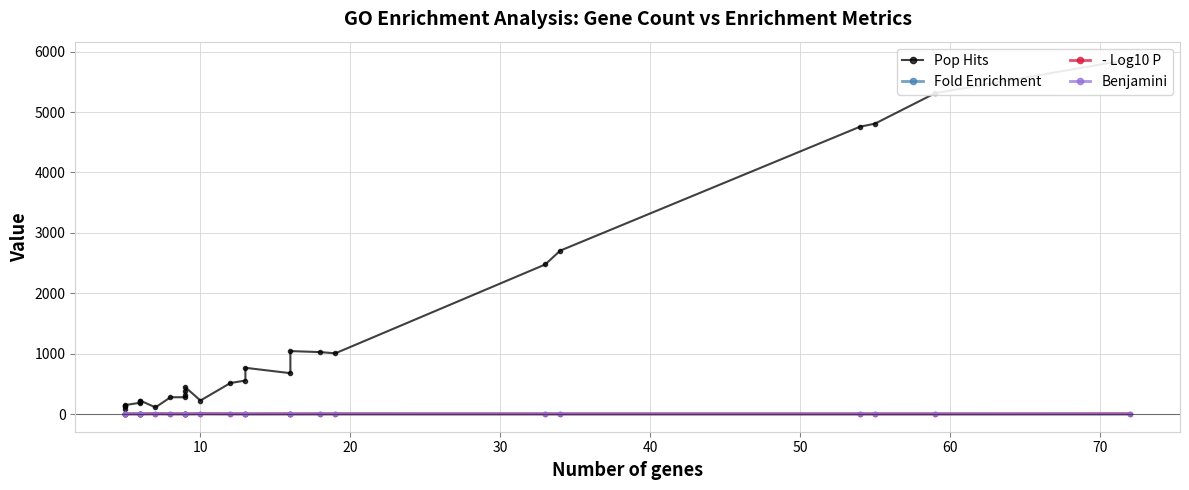

True or false: Benjamini and Pop Hits intersect in this chart.

False